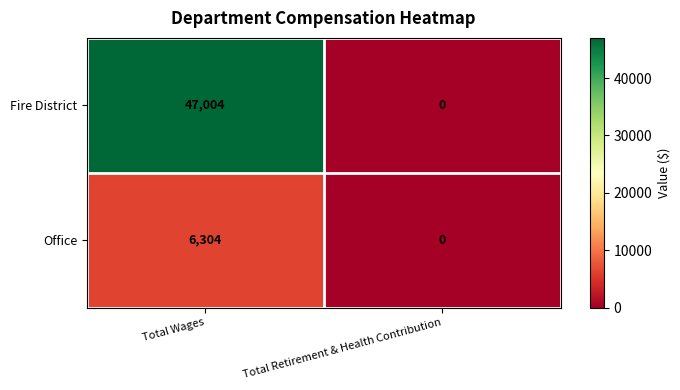

Which label corresponds to the smallest value in the chart?

Total Retirement & Health Contribution